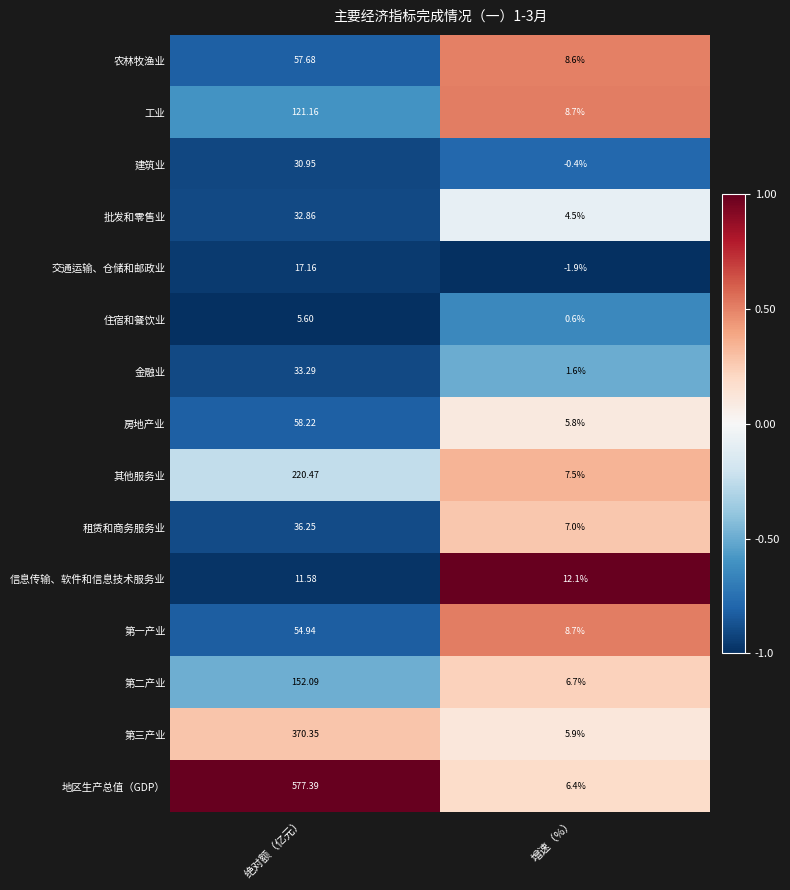

Which series has the largest total across all categories?

地区生产总值（GDP）